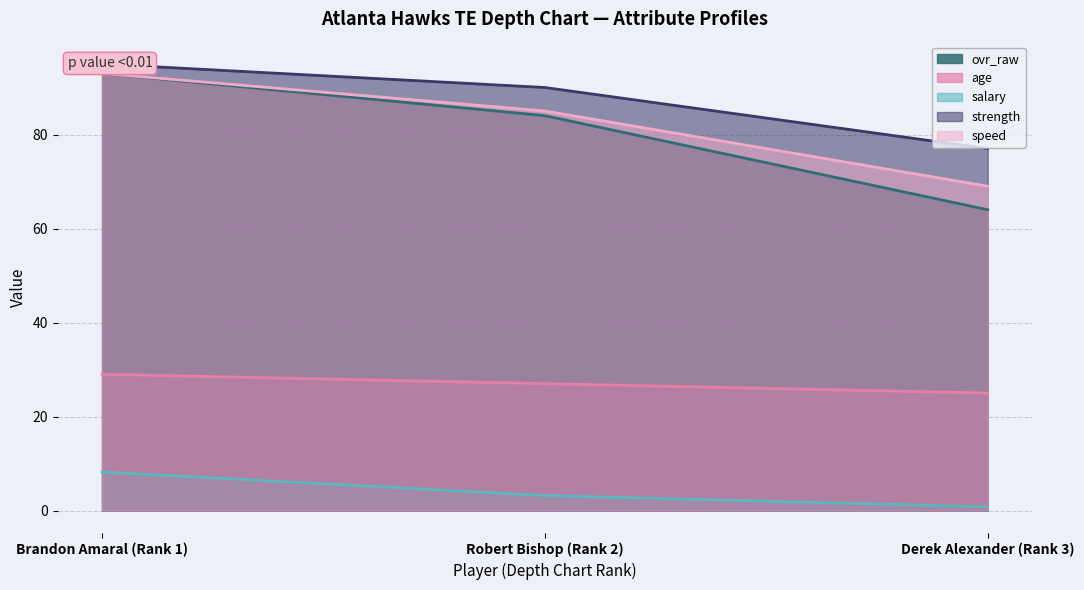

How many values in the strength series are below 90?

1